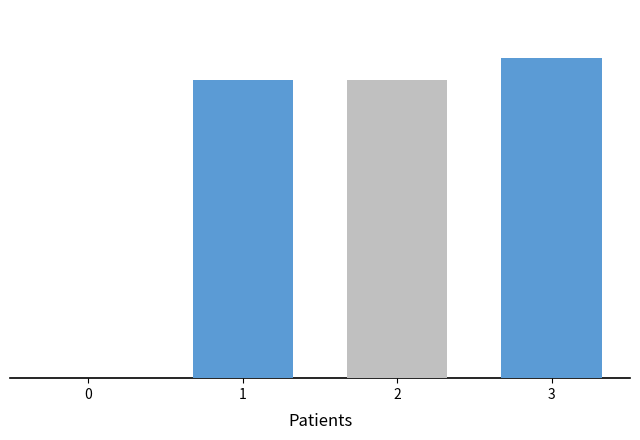

Does the chart contain stacked bars?

No